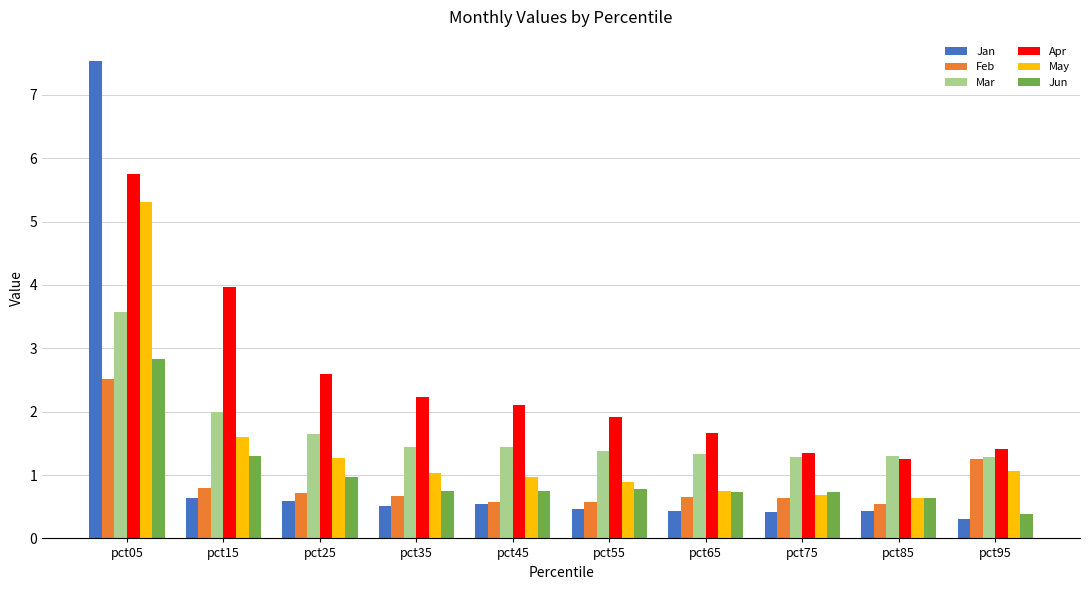

At which label does Mar reach its peak?

pct05